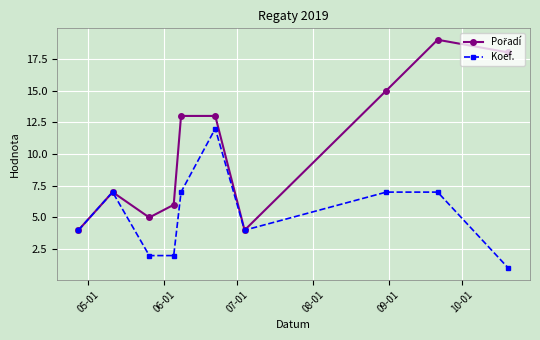

How many lines are shown in the chart?

2